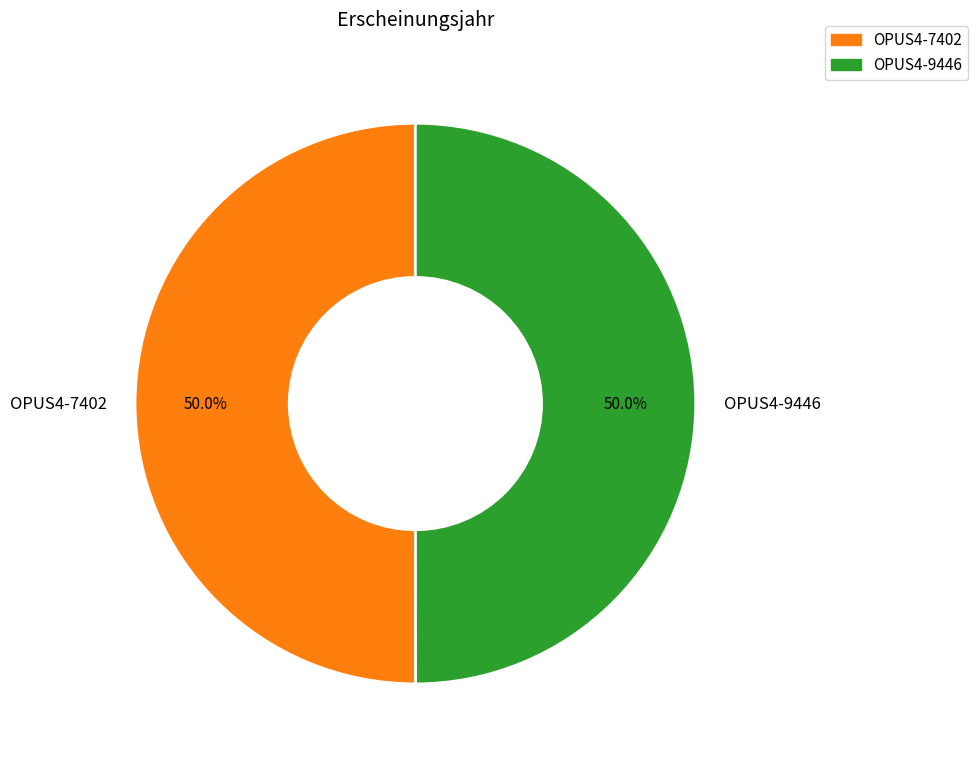

Approximately how many times larger is the value at OPUS4-9446 compared to OPUS4-7402?

1.0